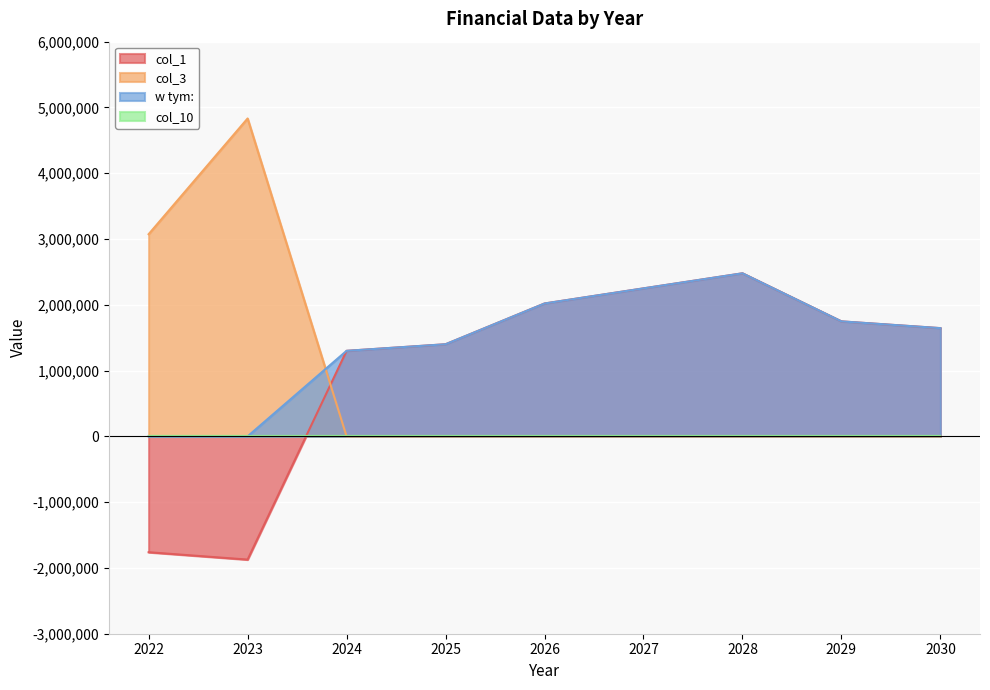

How many distinct data groups are displayed?

4